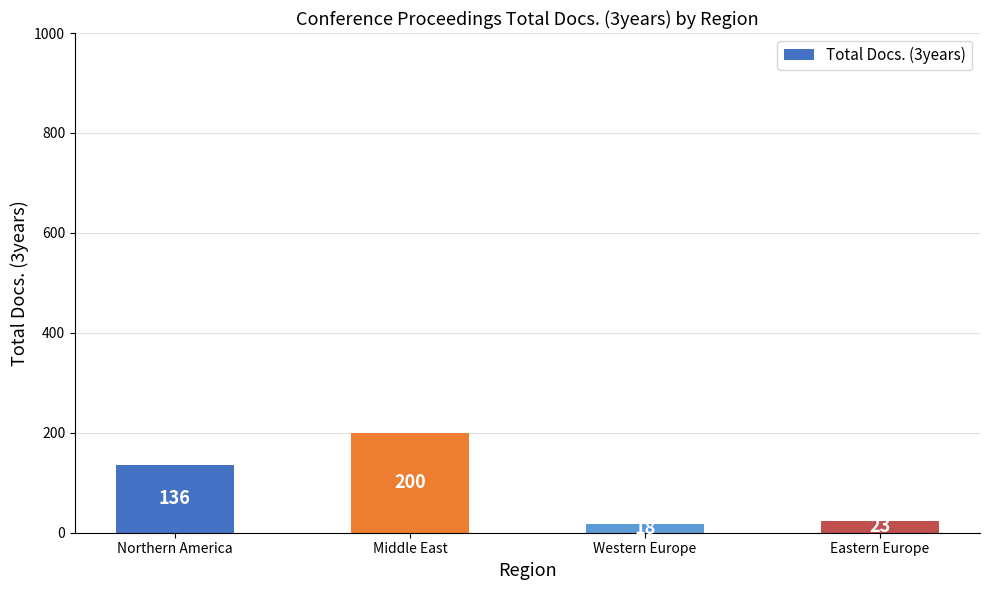

Where is the data nearest to the value 109?

Northern America